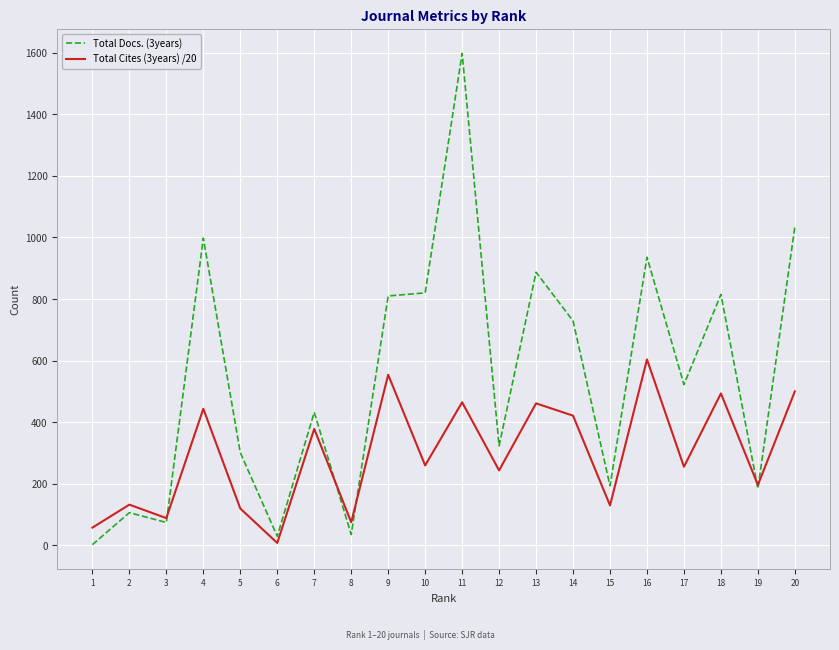

How many interior local valleys does the Total Cites (3years) /20 series have?

8